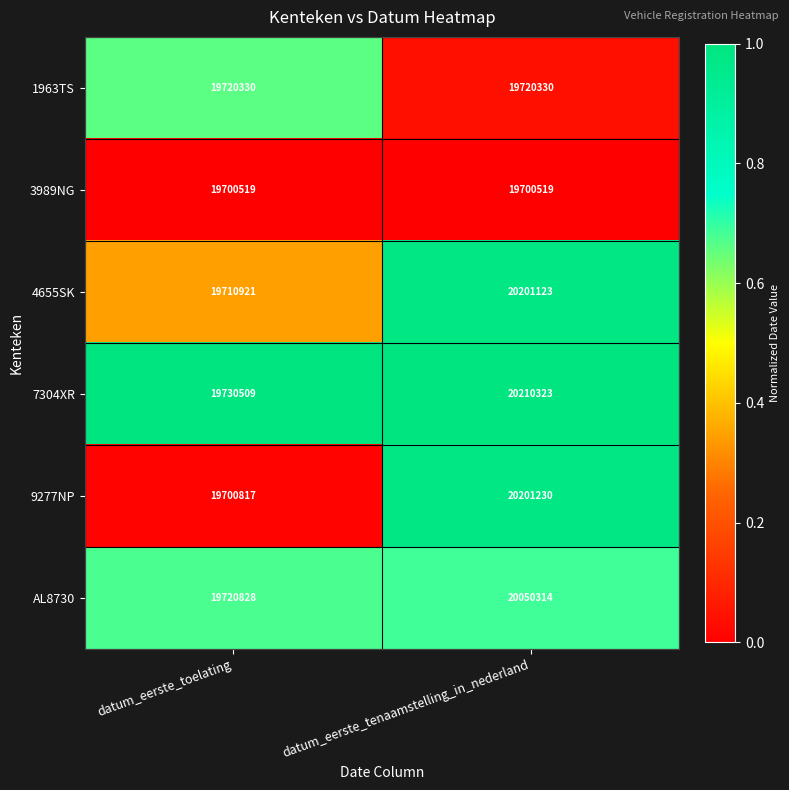

What is the spread (max minus min) of values at datum_eerste_toelating?

29990